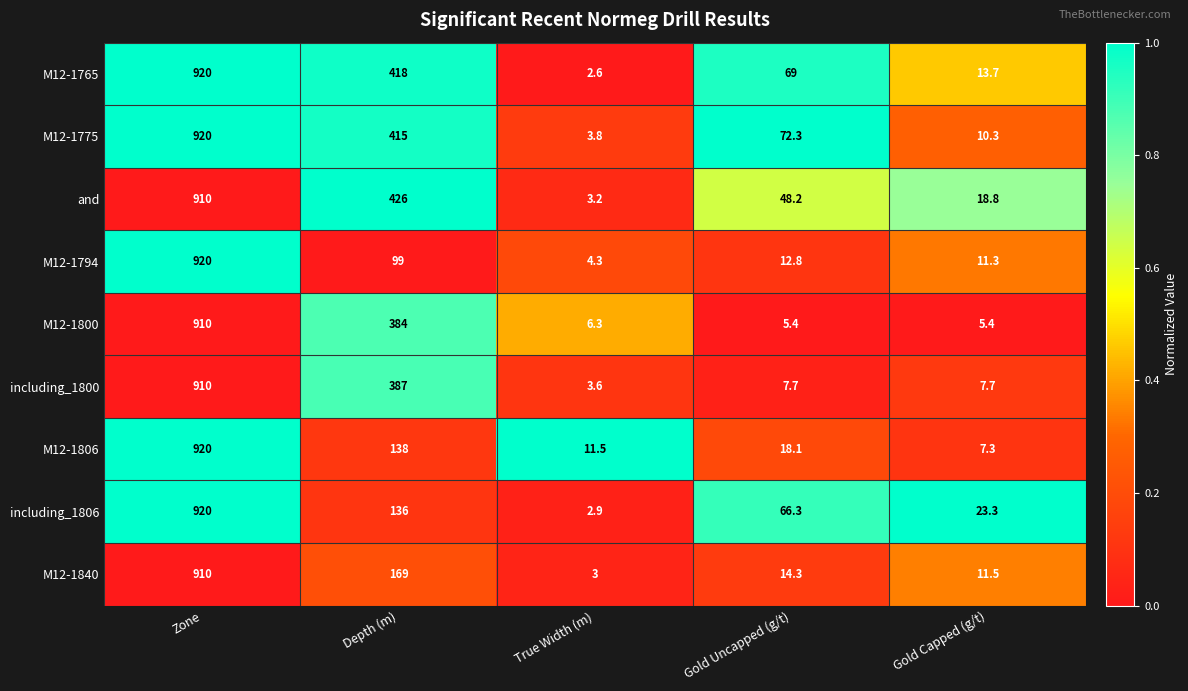

At which category is the sum across all series the highest?

Zone